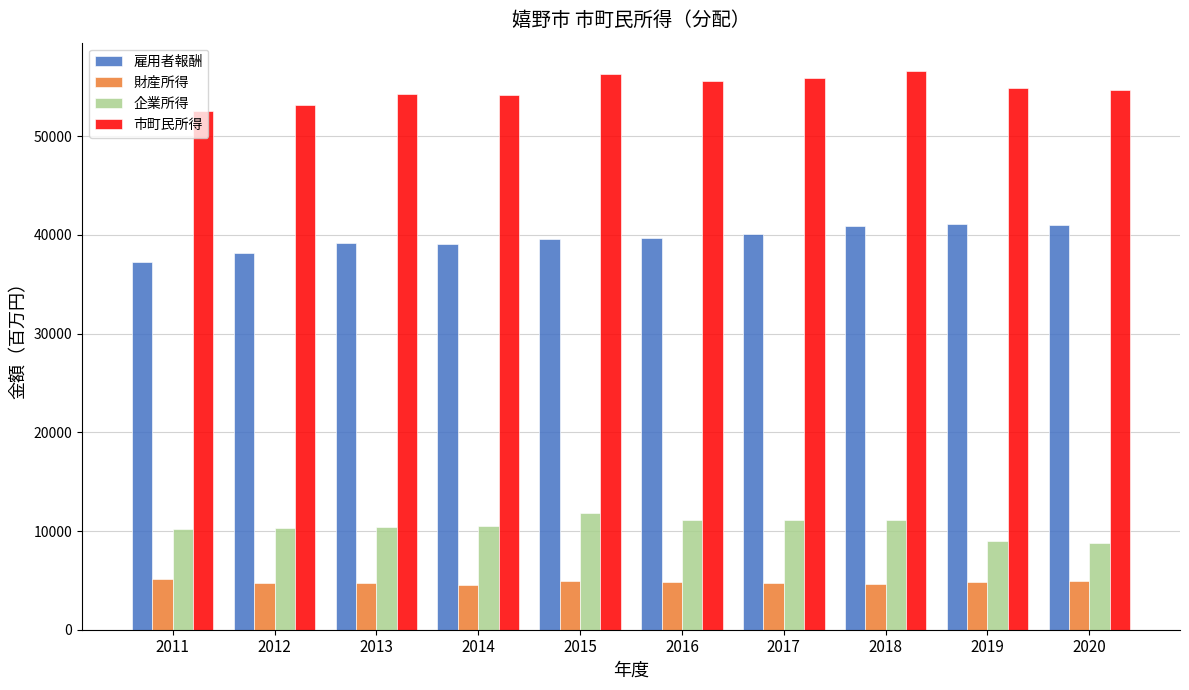

What is the difference between the 雇用者報酬 values at 2015 and 2018?

1281.3